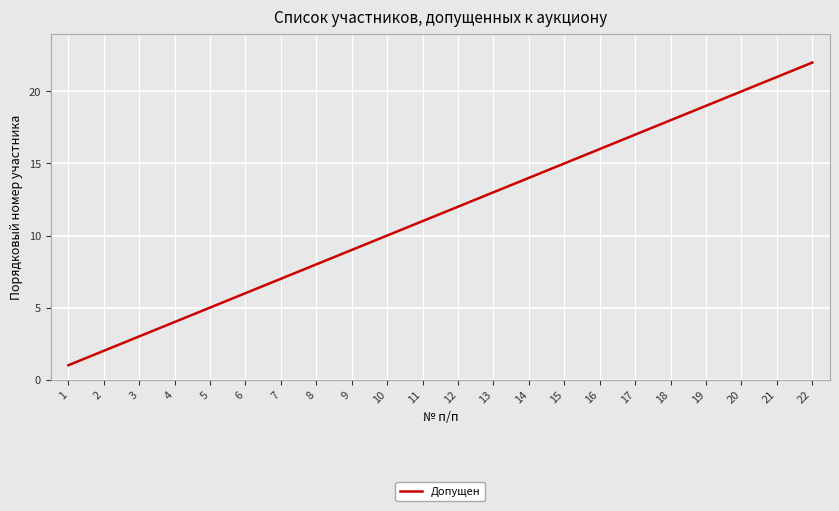

True or false: the data shows 8 at 8.

True